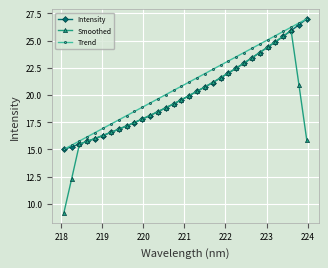

Rank the series by their average value, from highest to lowest.

Trend, Intensity, Smoothed